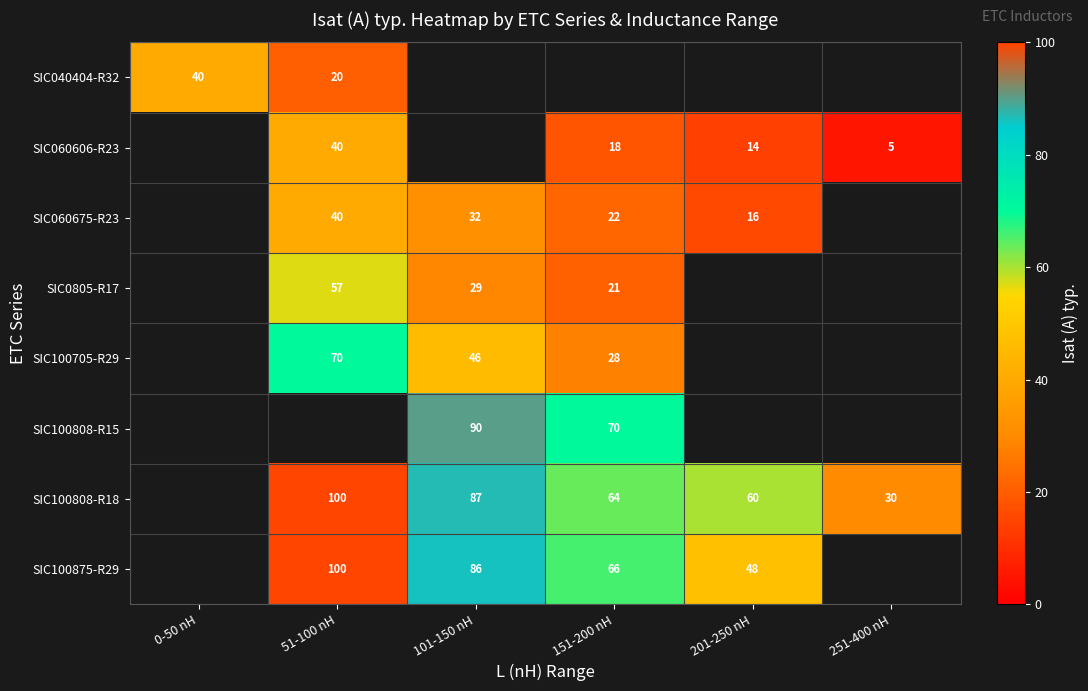

The SIC060606-R23 series shows 18 at 151-200 nH. True or false?

True